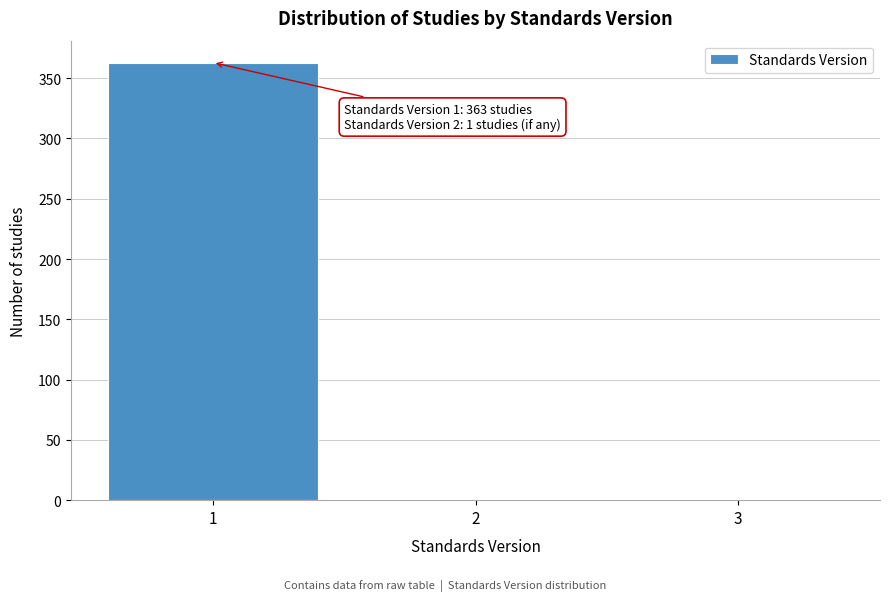

Over which range of the x-axis is the bar tallest?

0.5 to 1.5